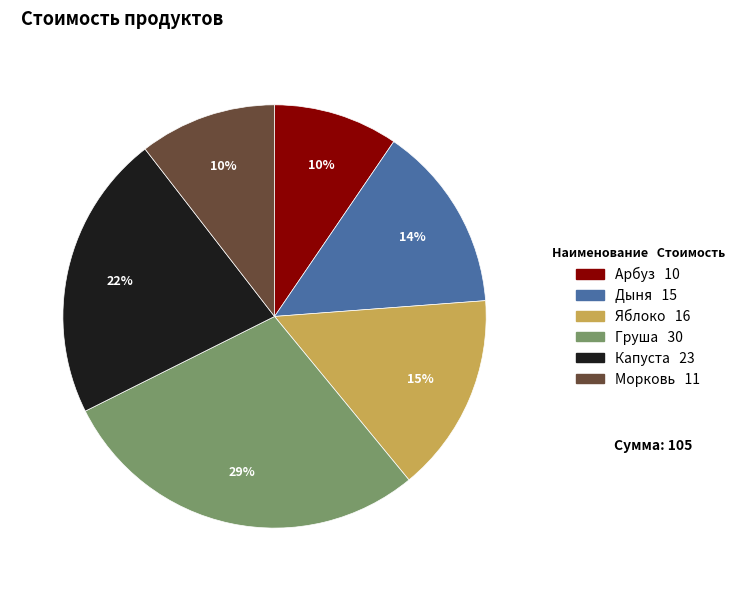

Do Дыня and Морковь together represent more than half of the pie?

No